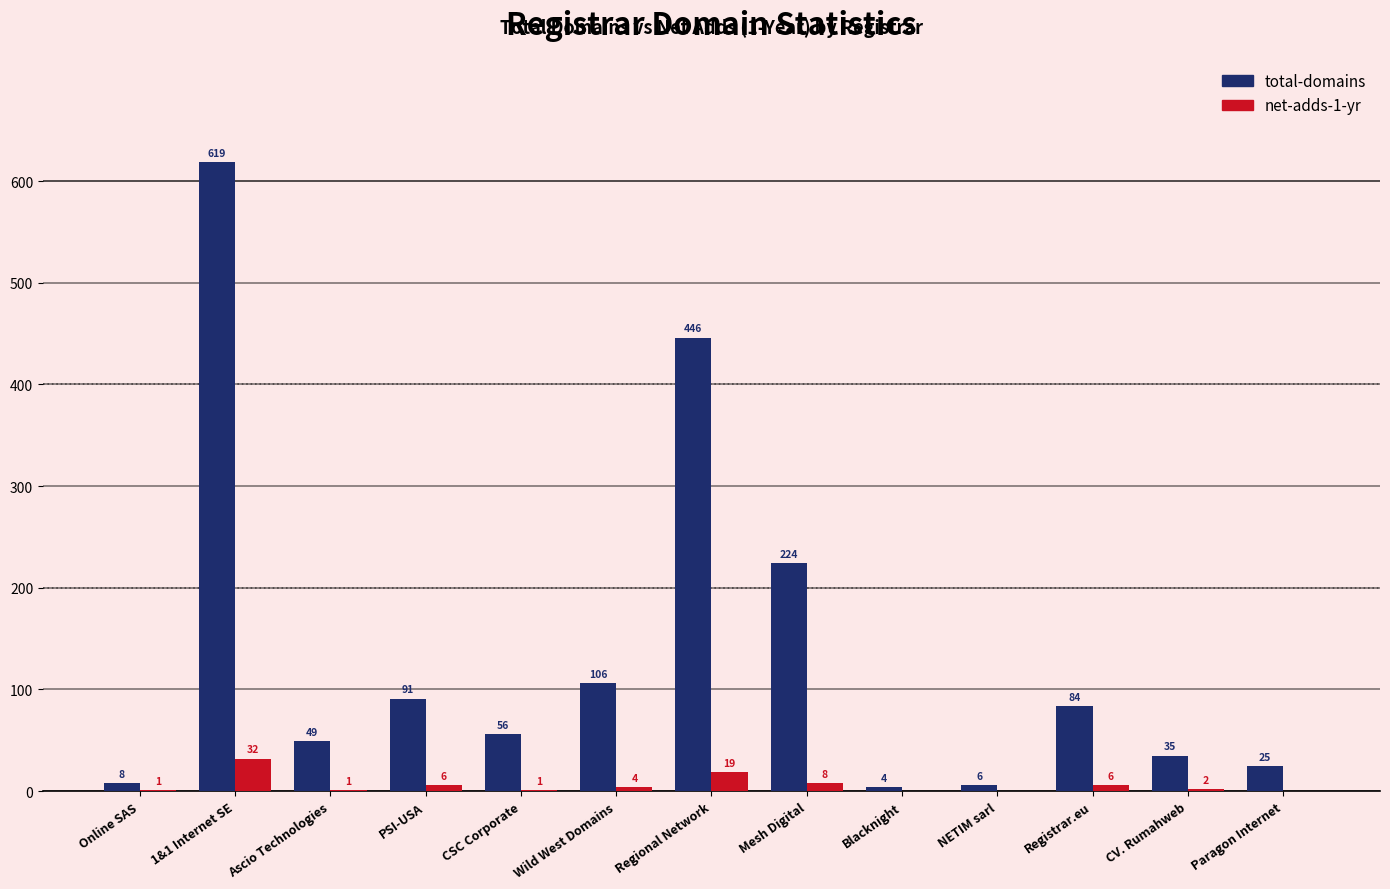

Which category has the highest value in the total-domains series?

1&1 Internet SE